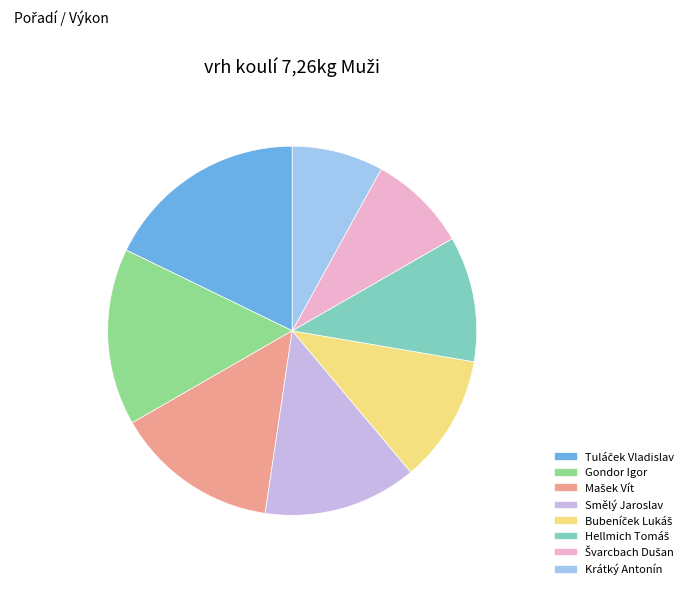

True or false: Smělý Jaroslav accounts for 13% of the total.

True